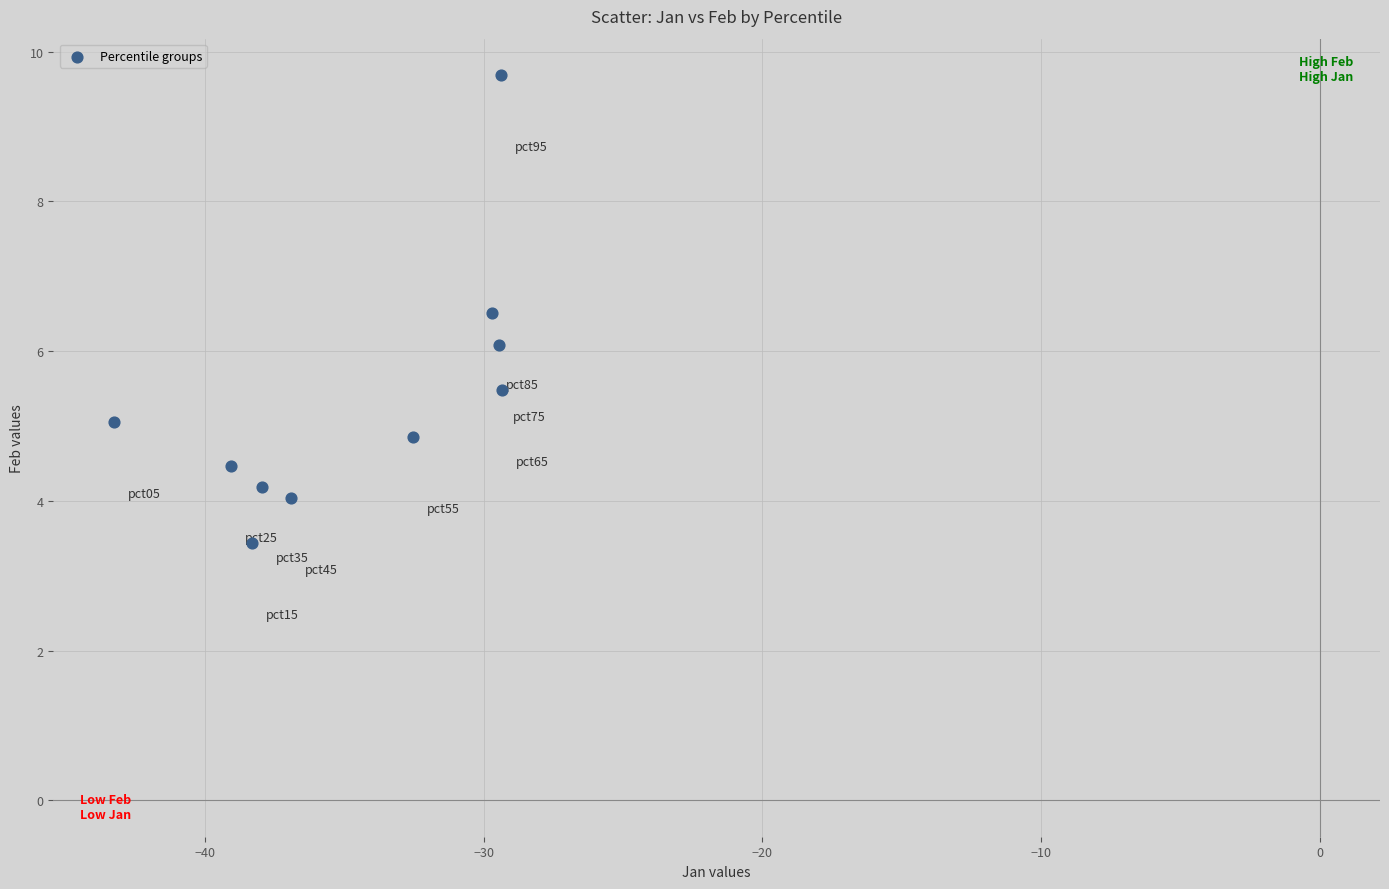

What is the average X value?

-34.6